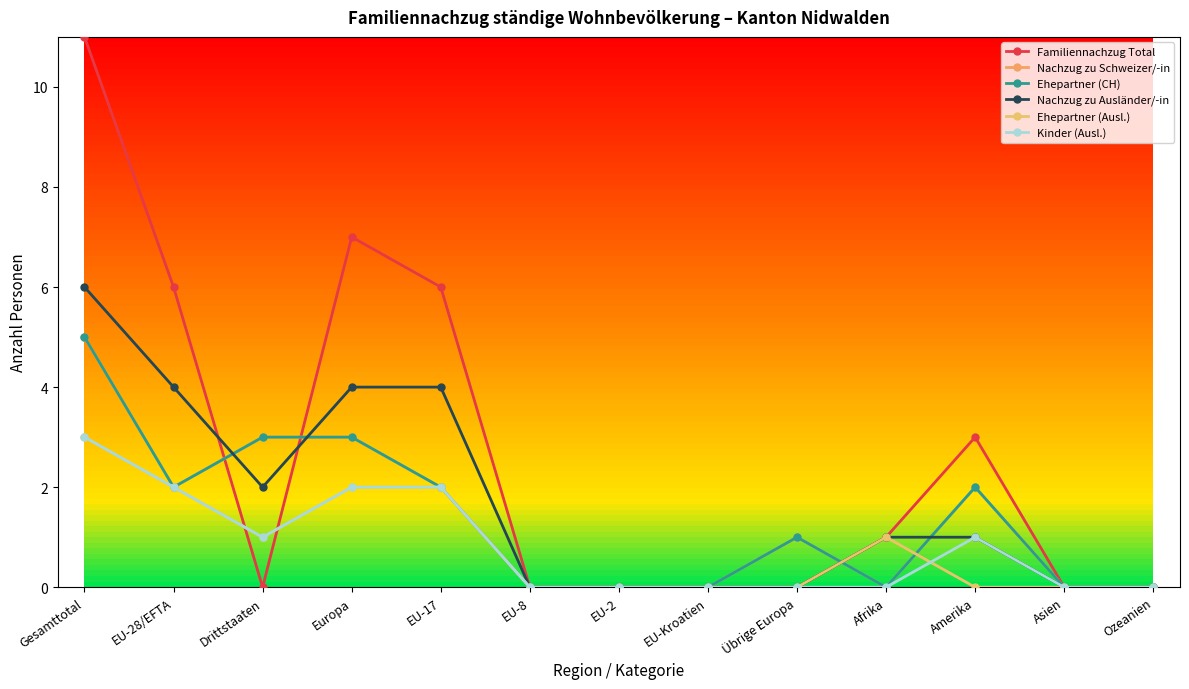

At which label does Nachzug zu Schweizer/-in reach its minimum?

EU-8